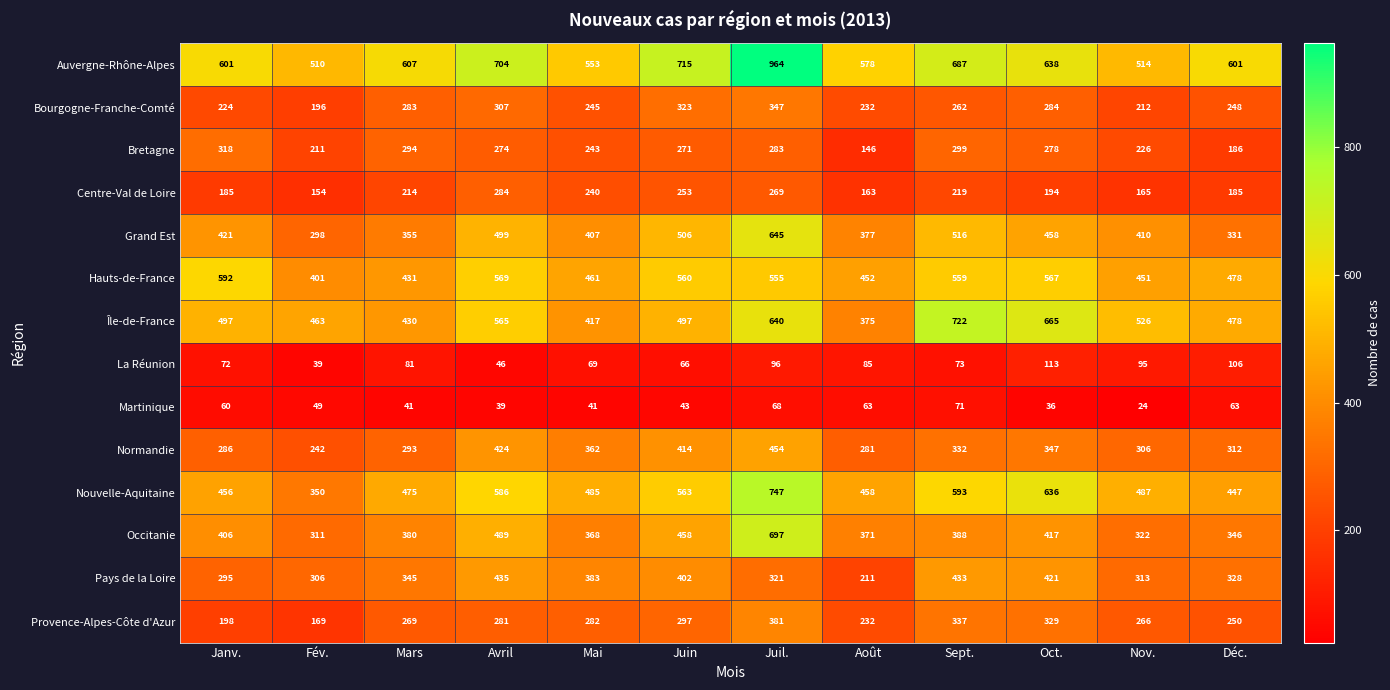

Which series has the largest total across all categories?

Auvergne-Rhône-Alpes